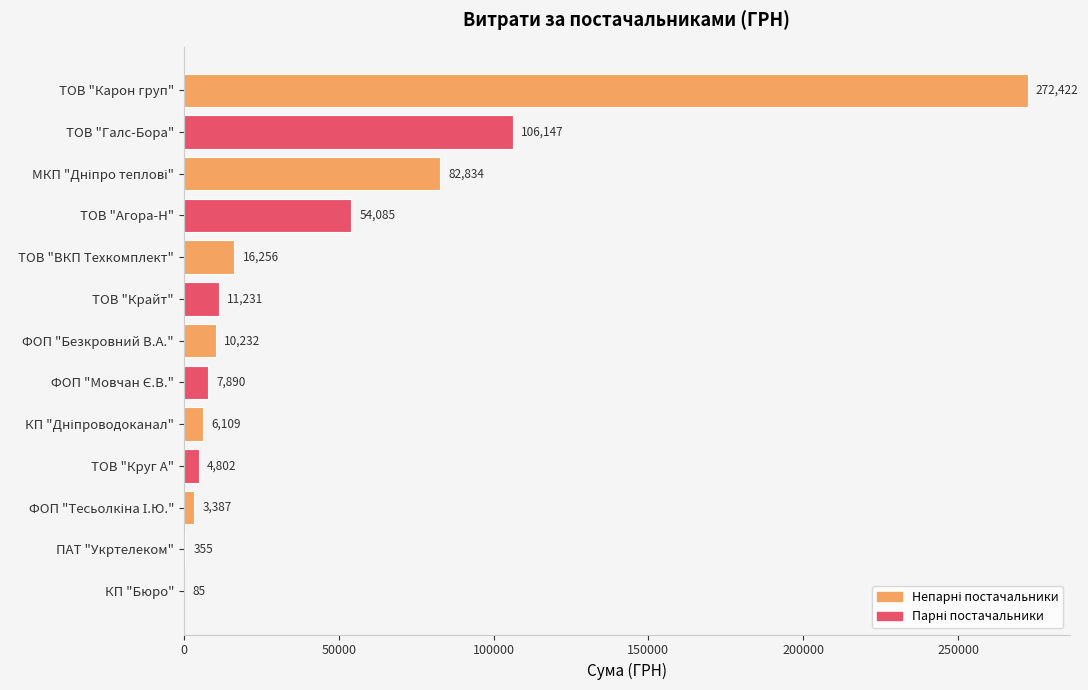

The value at ТОВ "Карон груп" is 181938.1. True or false?

False